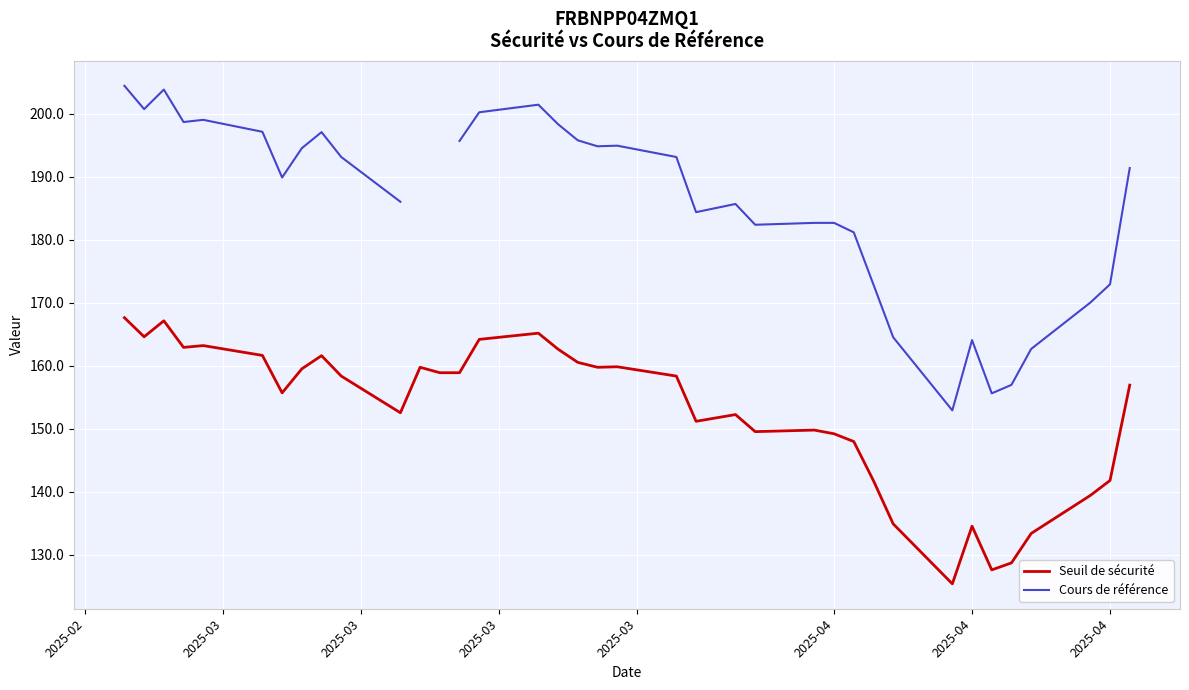

How many lines are shown in the chart?

2